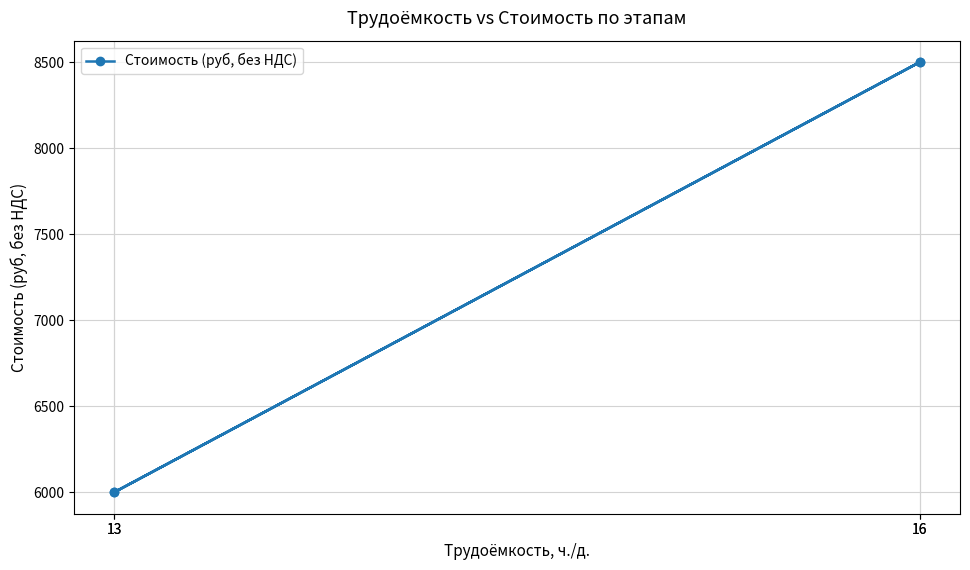

The chart shows a value of 10698 at 13. True or false?

False